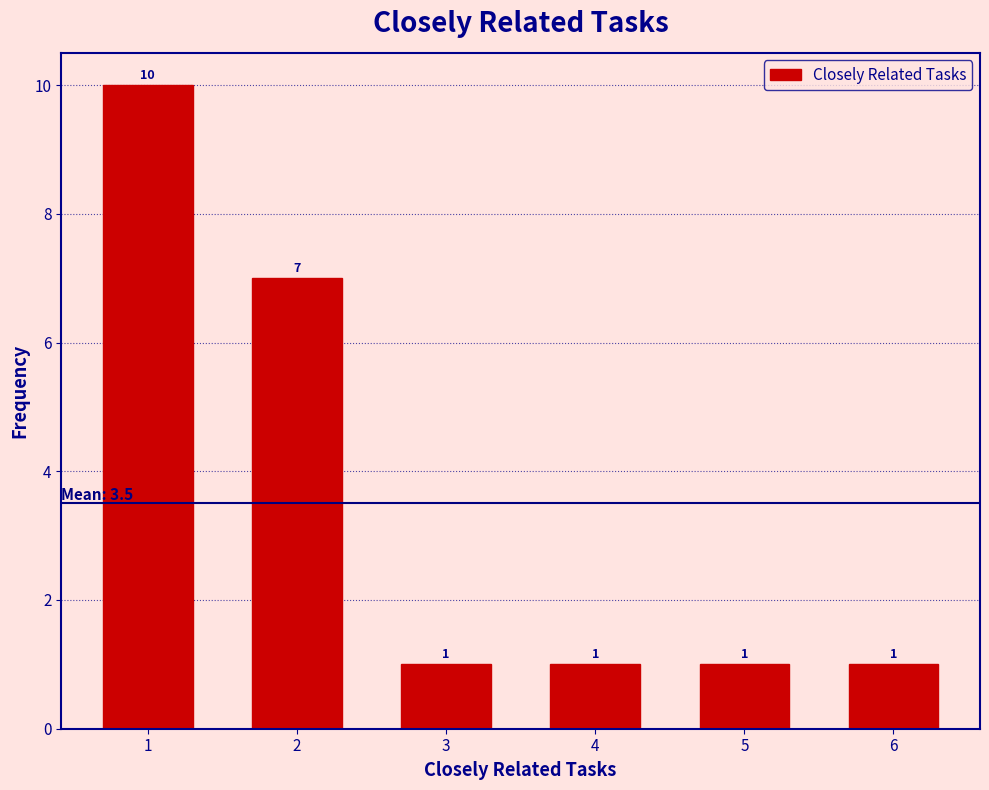

Reading left to right, what are all the values shown in this chart?

1=10	2=7	3=1	4=1	5=1	6=1